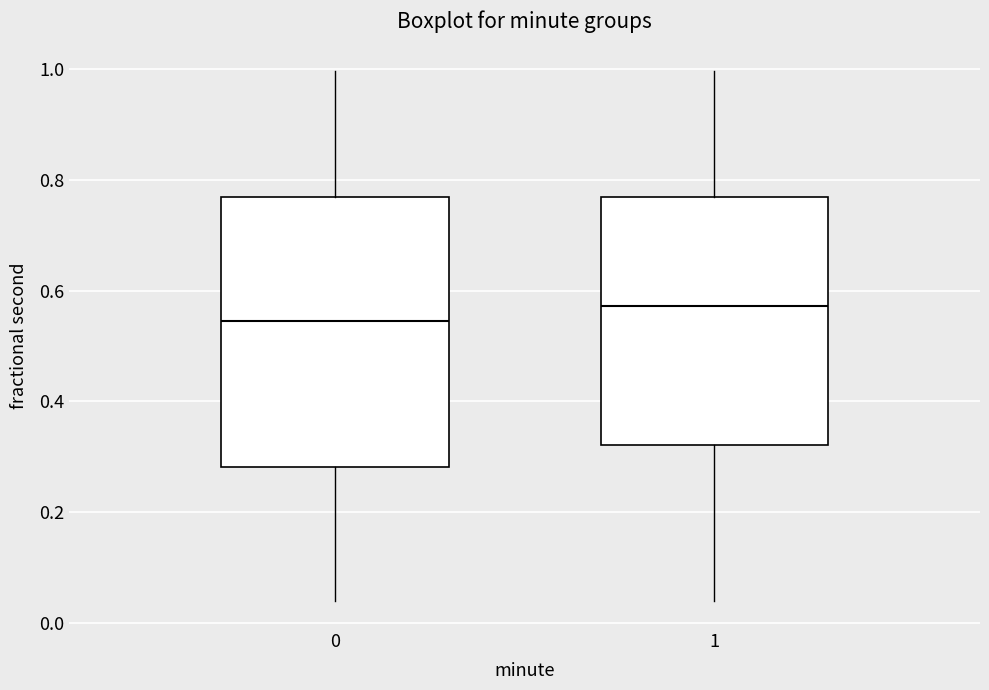

Which box has the lowest median line?

0